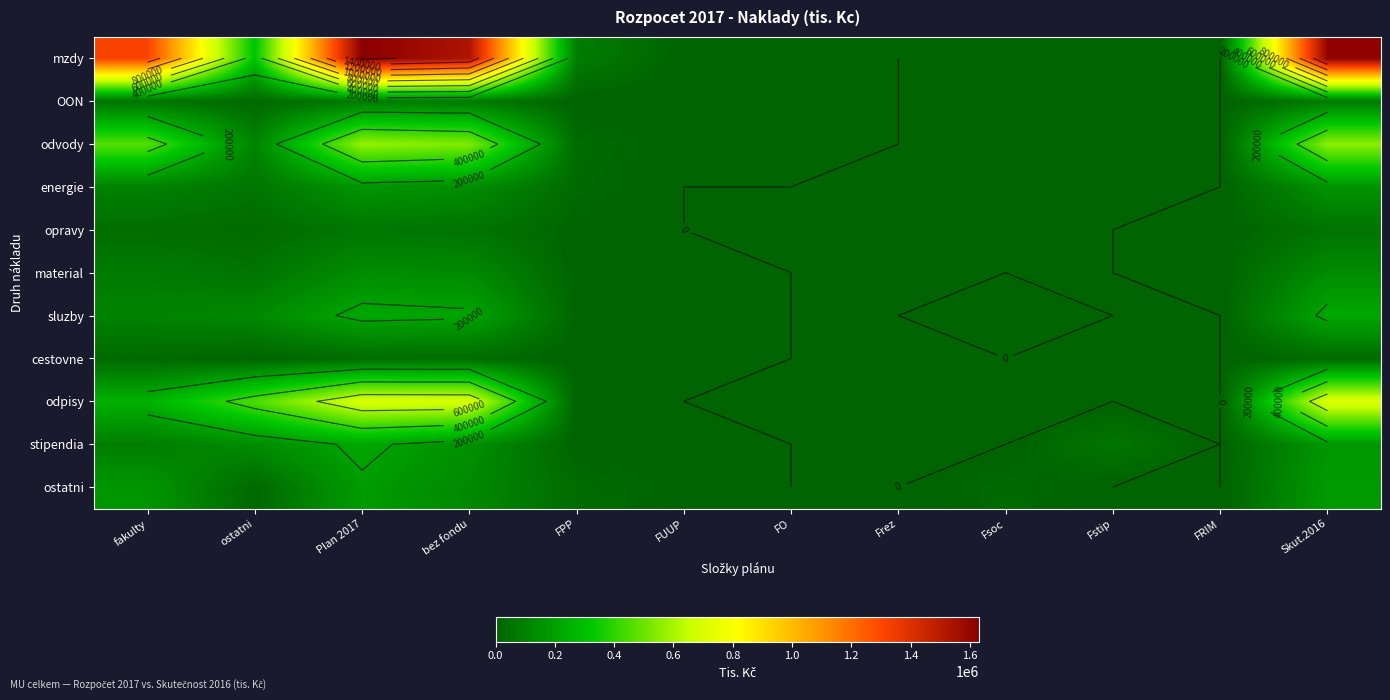

Which series has the largest total across all categories?

mzdy